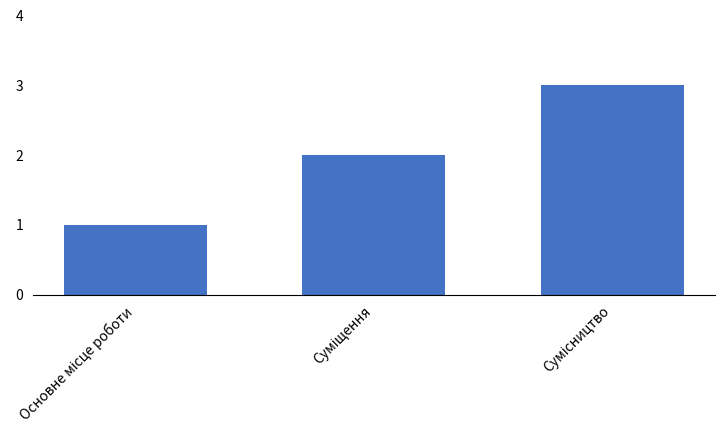

How many bars are there in total?

3